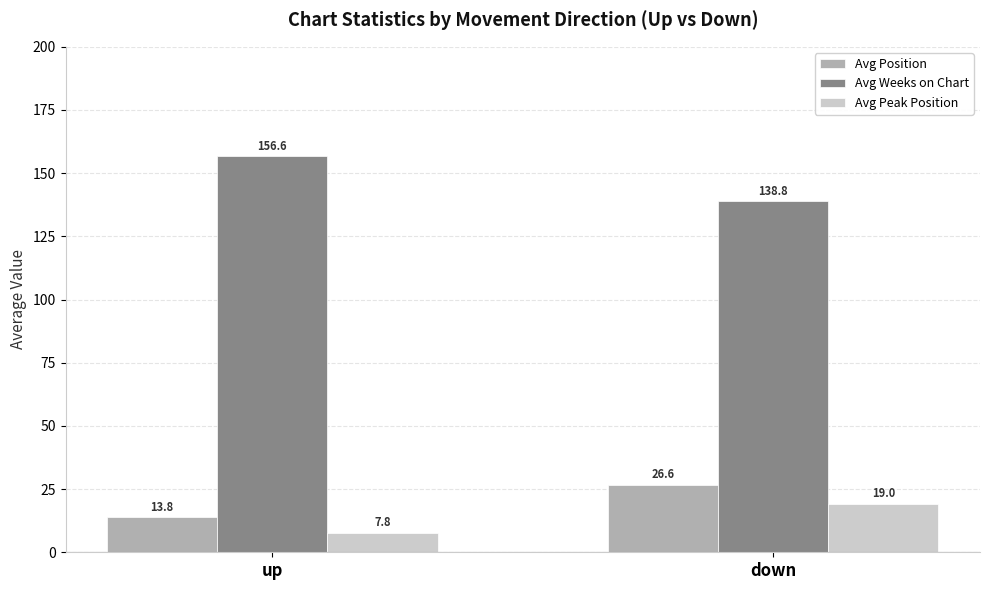

What is the label of the 2nd bar from the right?

up